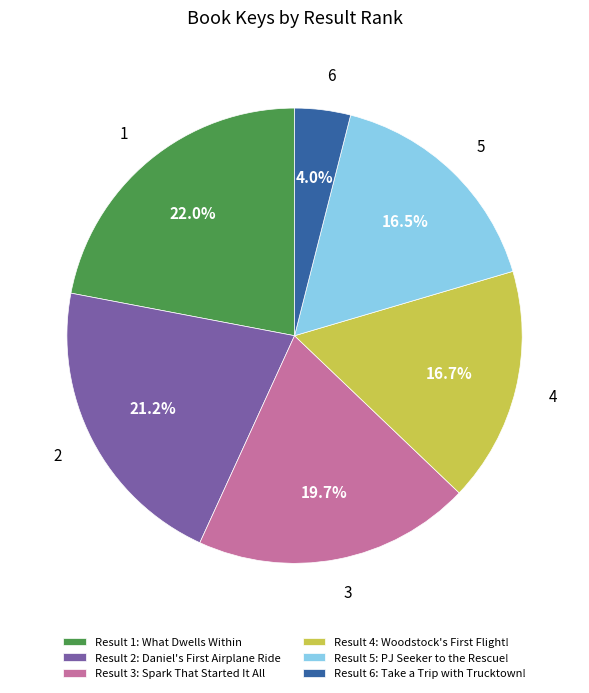

Which has a higher value, 3 or 6?

3